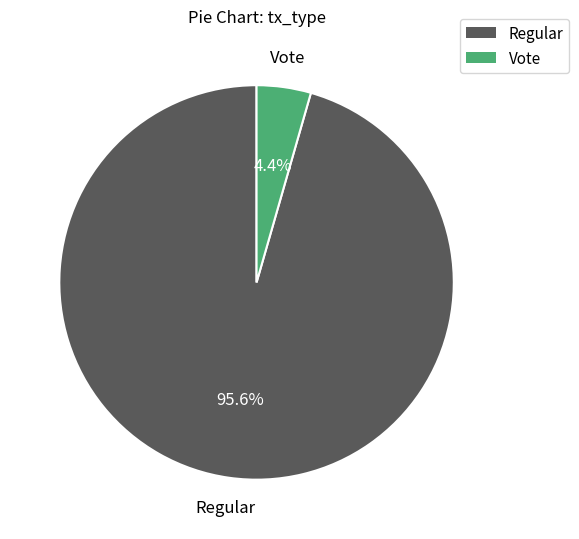

To the nearest percent, what is the difference between the Vote and Regular slice percentages?

91%